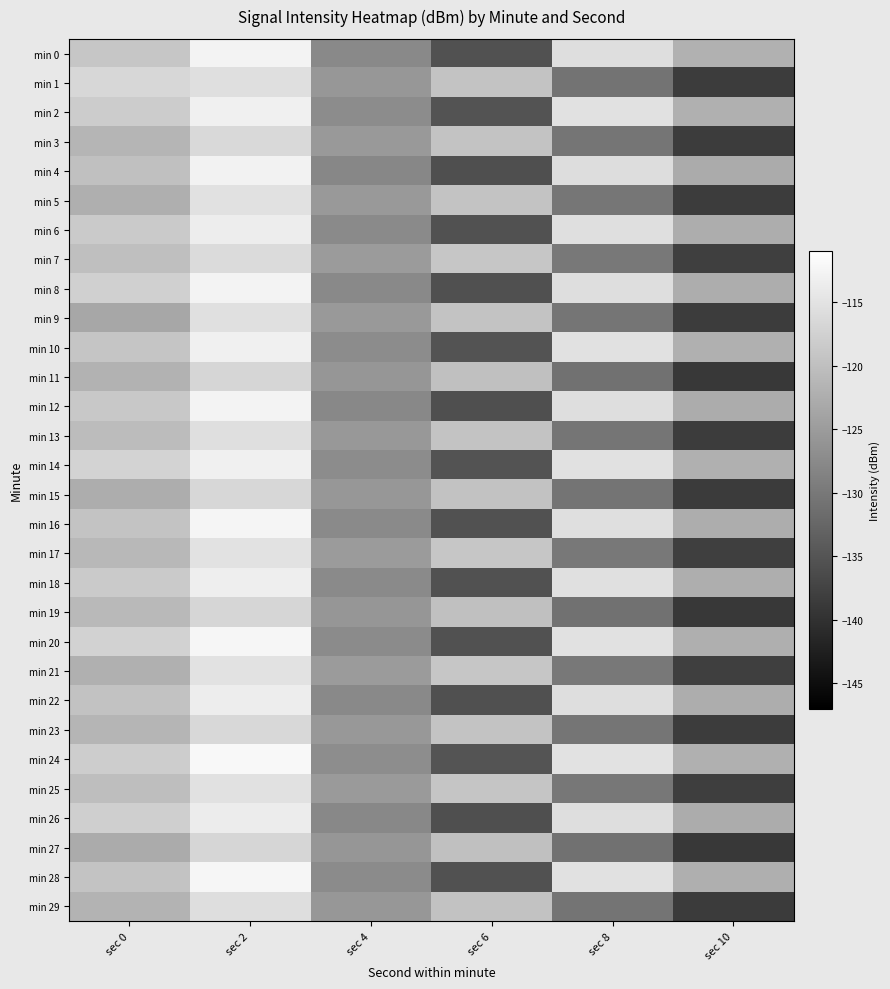

Which category has the lowest value across all series?

sec 10